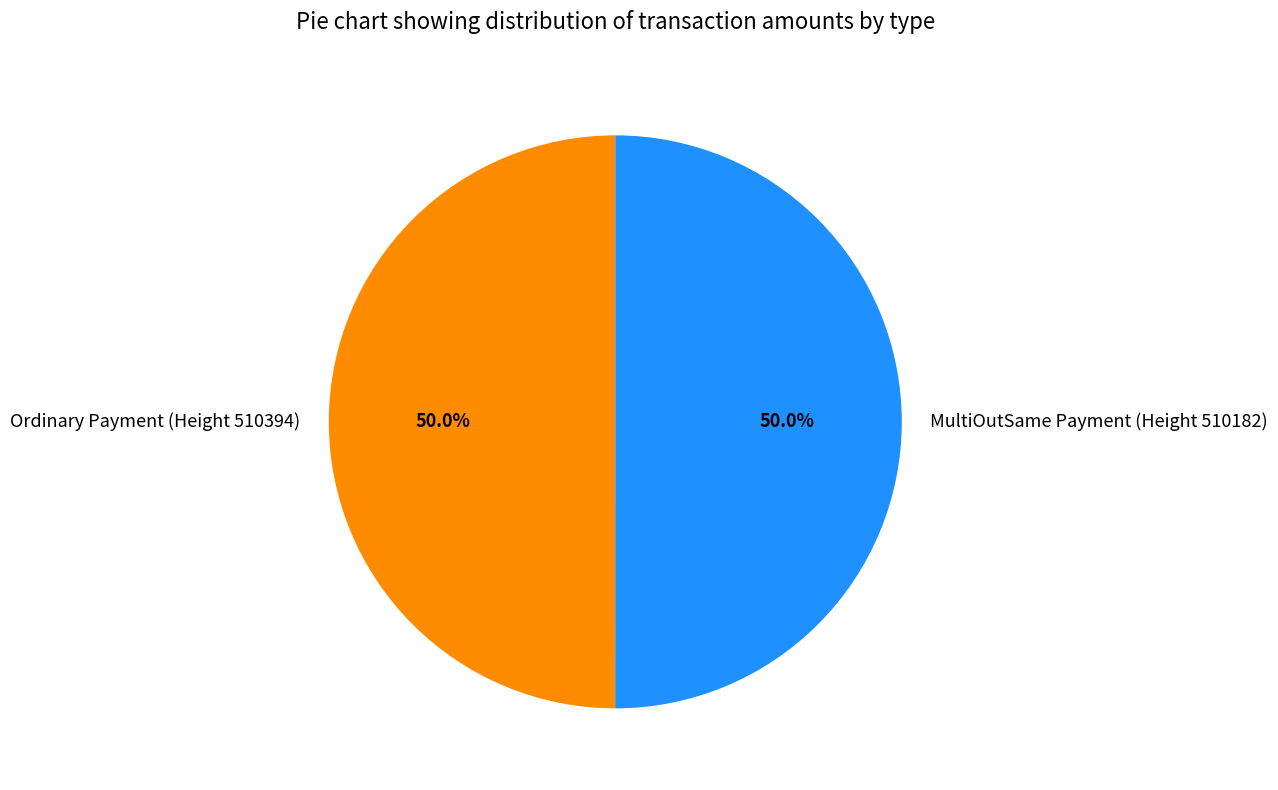

Count the number of slices in the pie.

2